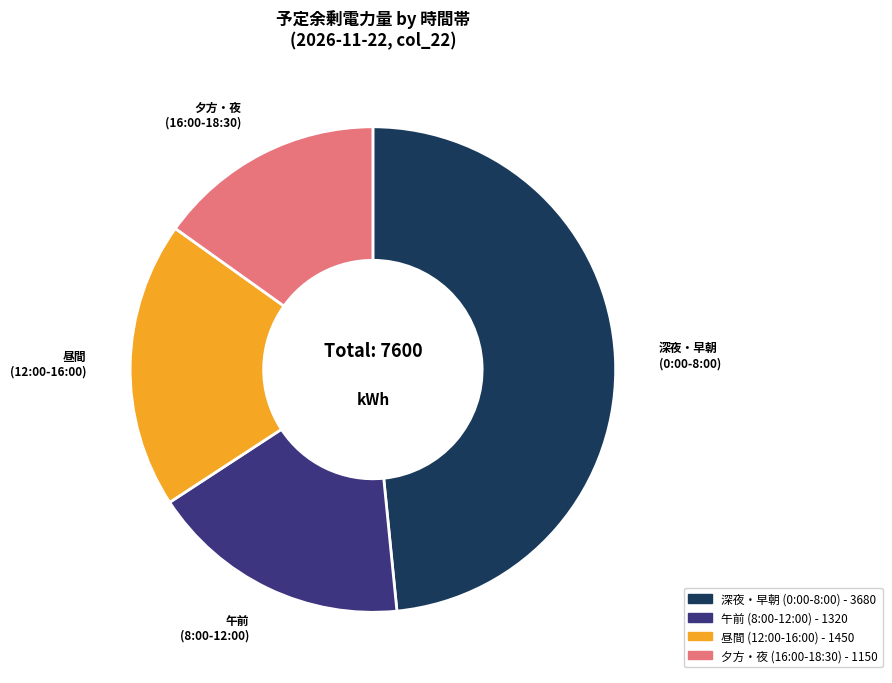

Is there any slice that represents more than half of the pie?

No